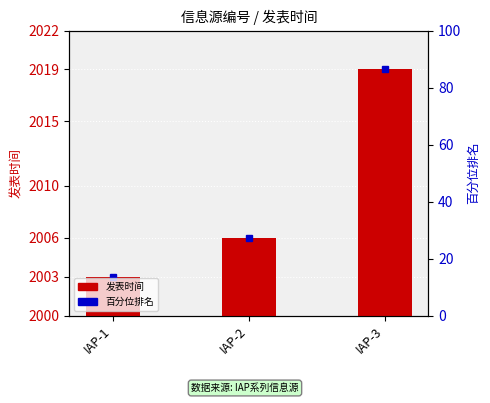

Which label corresponds to the largest value in the chart?

IAP-3